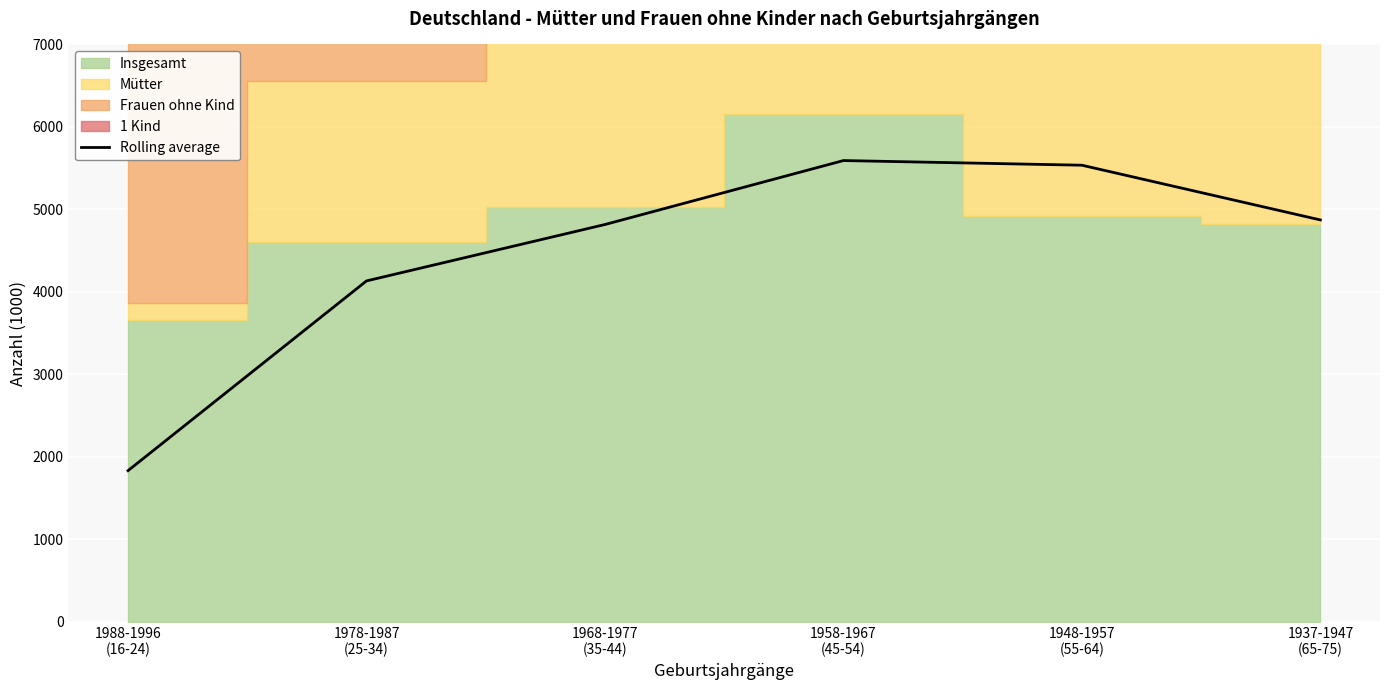

What is the label of the 3rd point from the right?

1958-1967
(45-54)